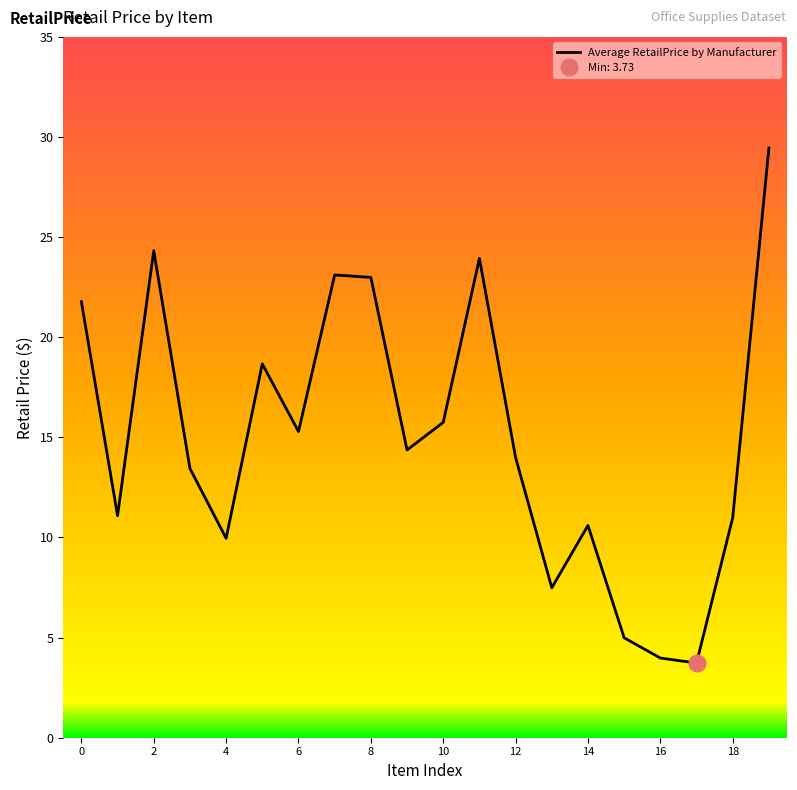

Is it true that Average RetailPrice by Manufacturer equals 15.3 at 6?

True